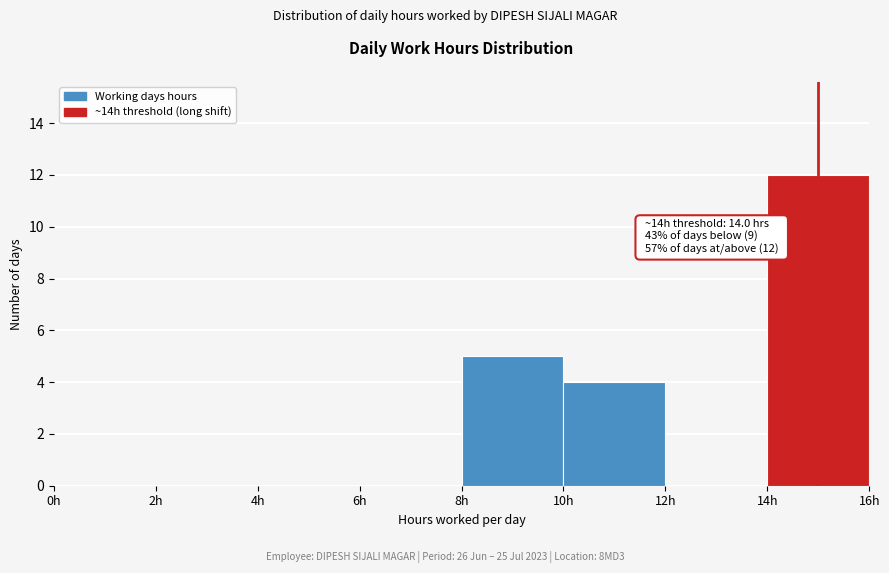

Which range on the x-axis has the tallest bar?

14 to 16